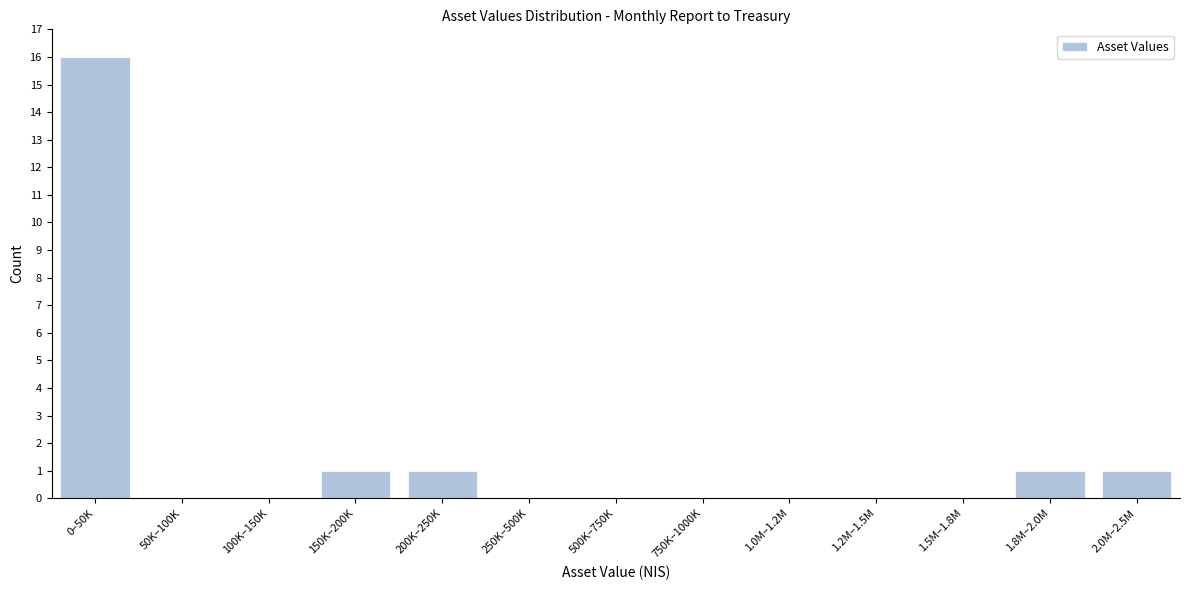

Reading right to left, transcribe all the data shown in this chart.

2.0M–2.5M=1	1.8M–2.0M=1	1.5M–1.8M=0	1.2M–1.5M=0	1.0M–1.2M=0	750K–1000K=0	500K–750K=0	250K–500K=0	200K–250K=1	150K–200K=1	100K–150K=0	50K–100K=0	0–50K=16